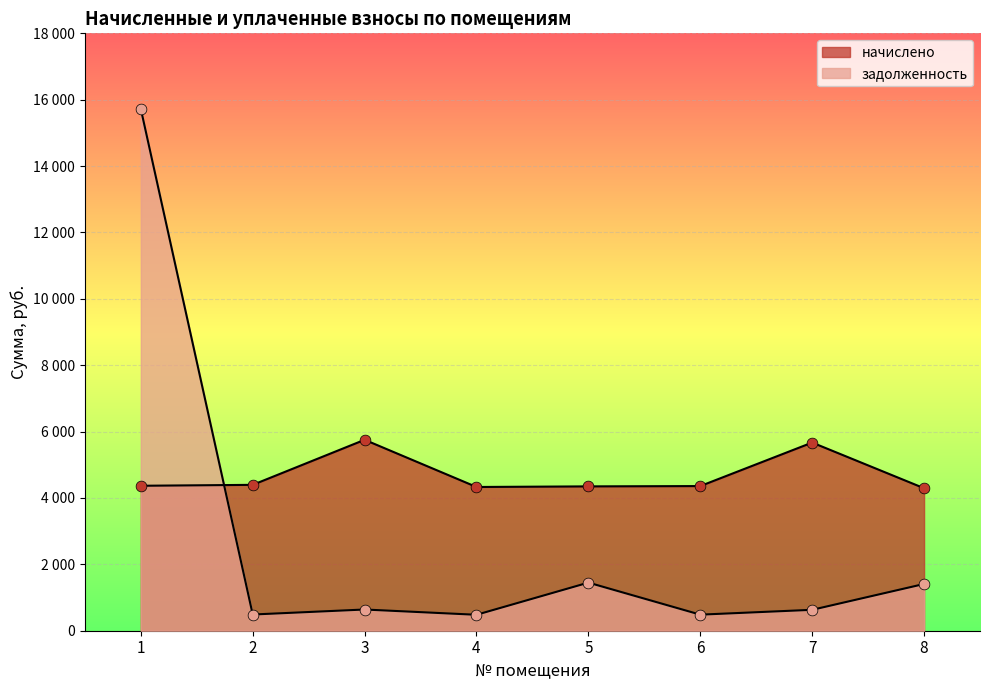

At how many categories does at least one series exceed 2377?

8